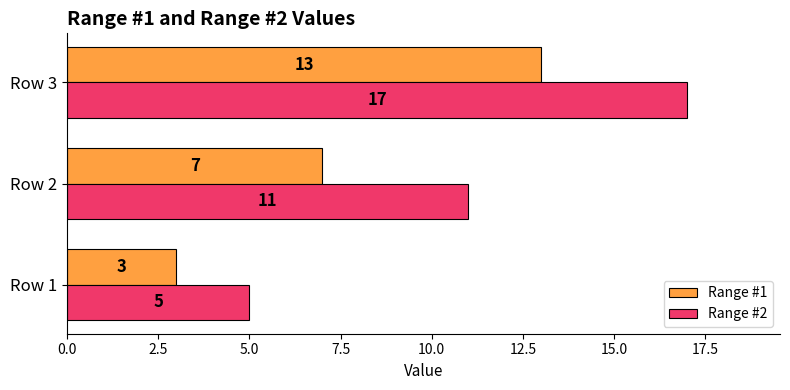

True or false: Range #1 has a value of 5 at Row 1.

False